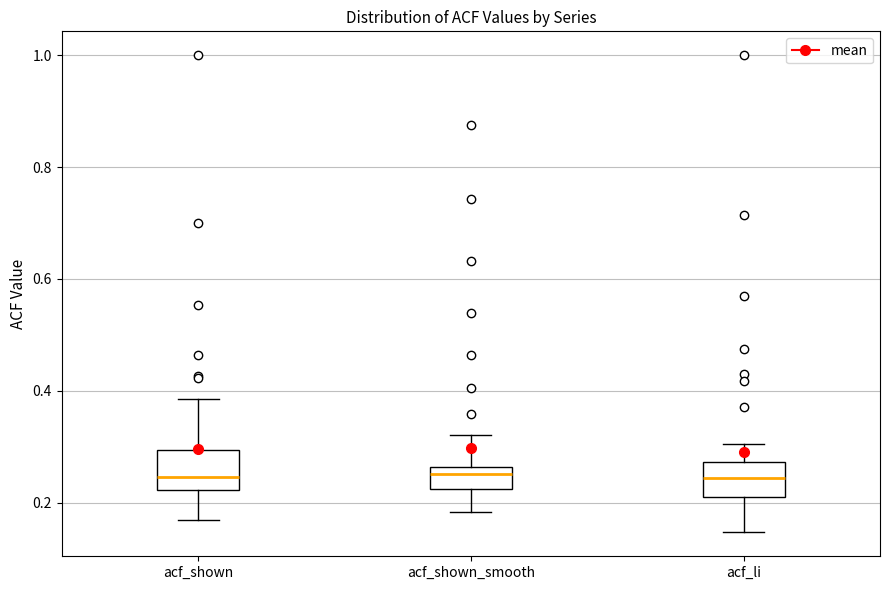

Where is the upper edge of the box for acf_shown_smooth on the y-axis? The values are not printed on the chart, so give them approximately, as read against the axis.

0.26